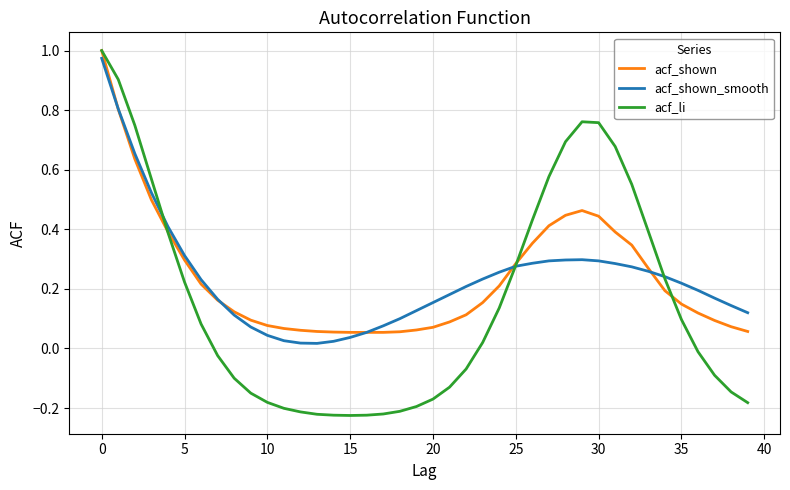

Which series has the widest spread of values?

acf_li